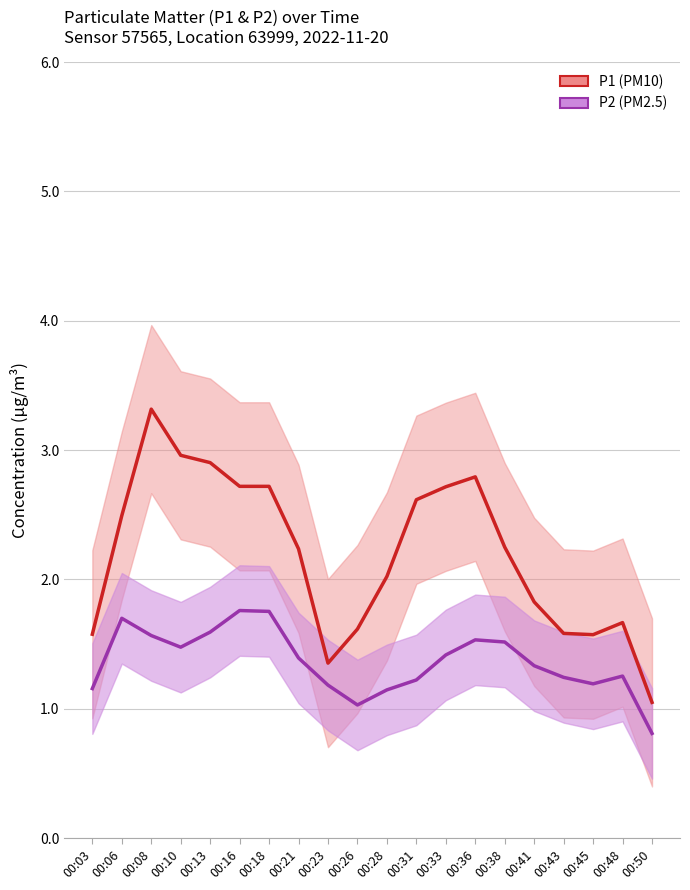

What is the maximum value shown in the chart?

3.3